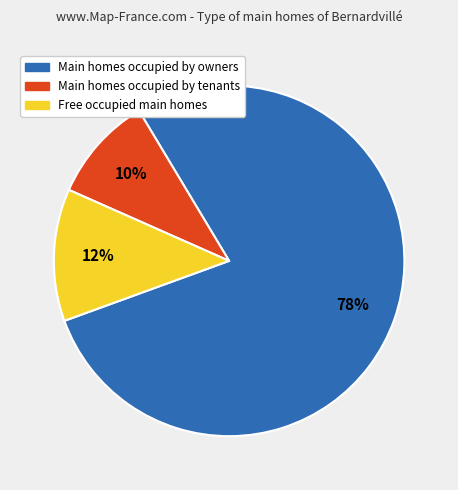

To the nearest percent, what is the average slice percentage?

33%